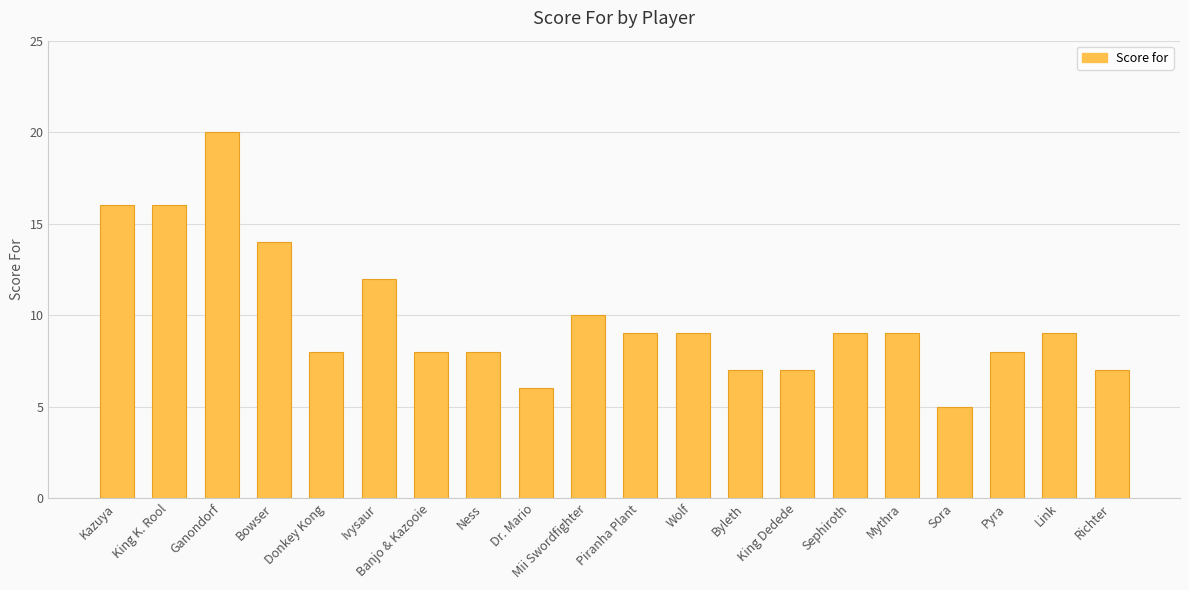

What is the difference between the values at Mii Swordfighter and Sephiroth?

1